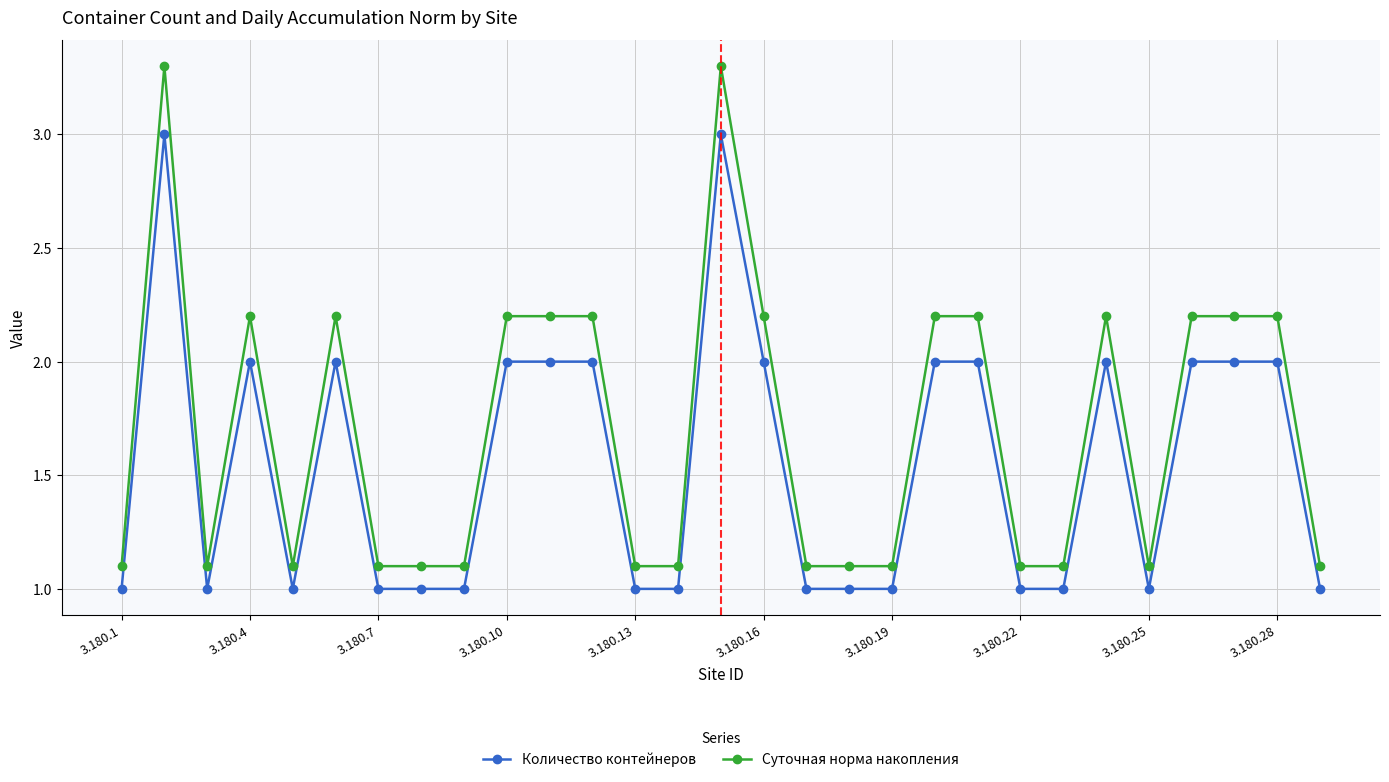

List the series in order of their peak value, highest first.

Суточная норма накопления, Количество контейнеров